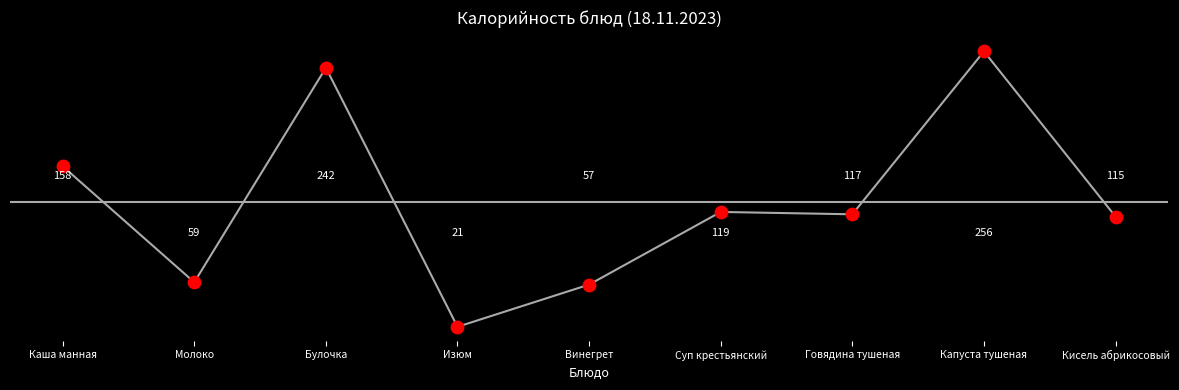

Between Говядина тушеная and Булочка, which is larger?

Булочка